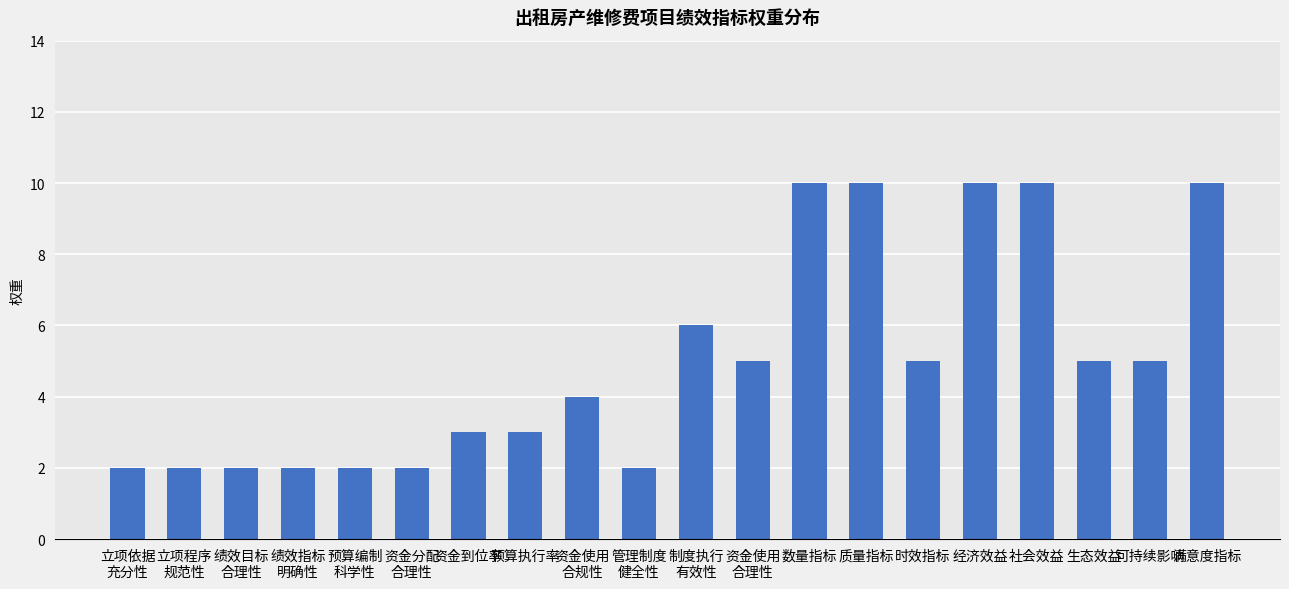

At which label does the data first exceed 5?

制度执行
有效性